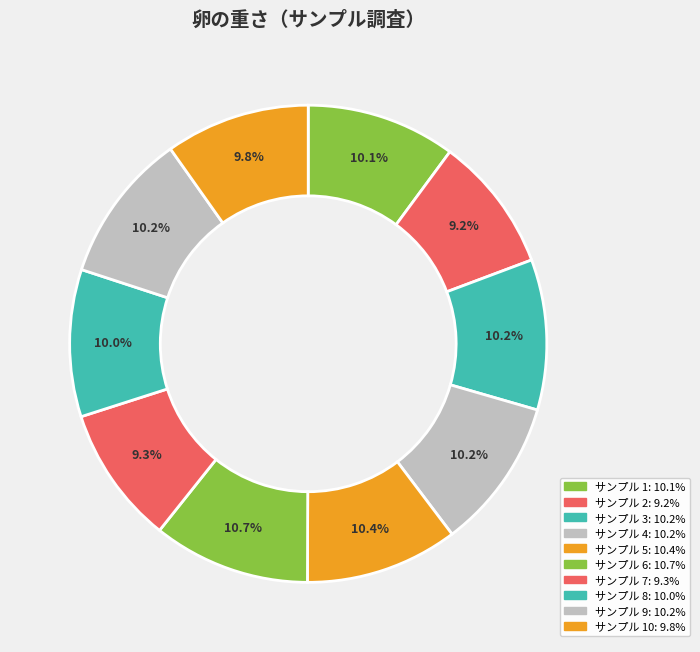

How many slices are in this pie chart?

10